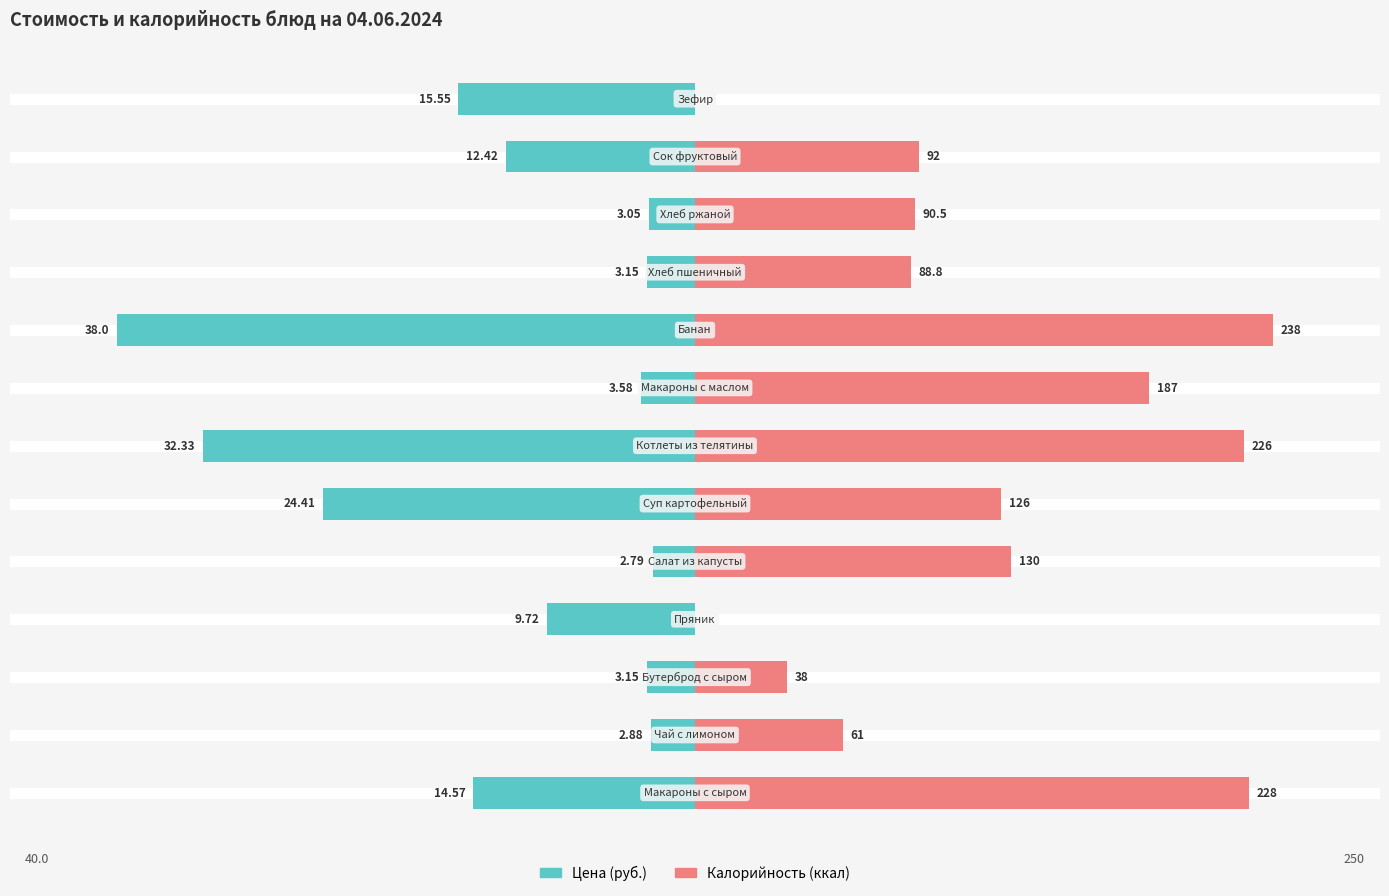

List the series in order of their overall mean, highest first.

Калорийность (ккал), Цена (руб.)